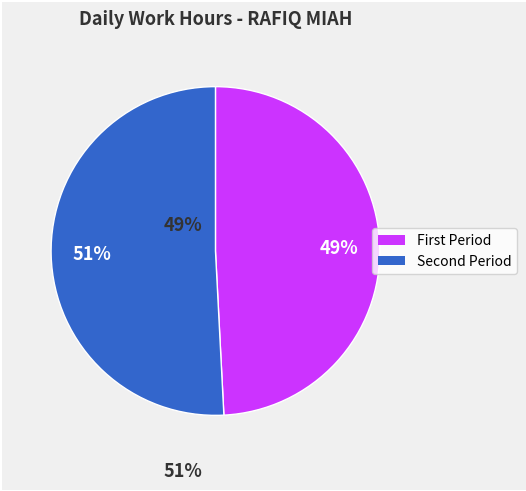

Is there a majority slice in this chart?

Yes